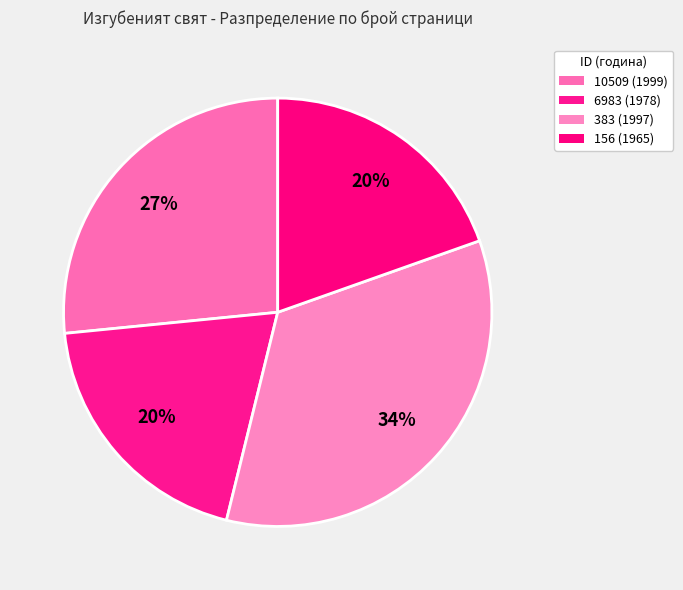

What percentage do 10509 (1999) and 6983 (1978) together represent?

46.2%